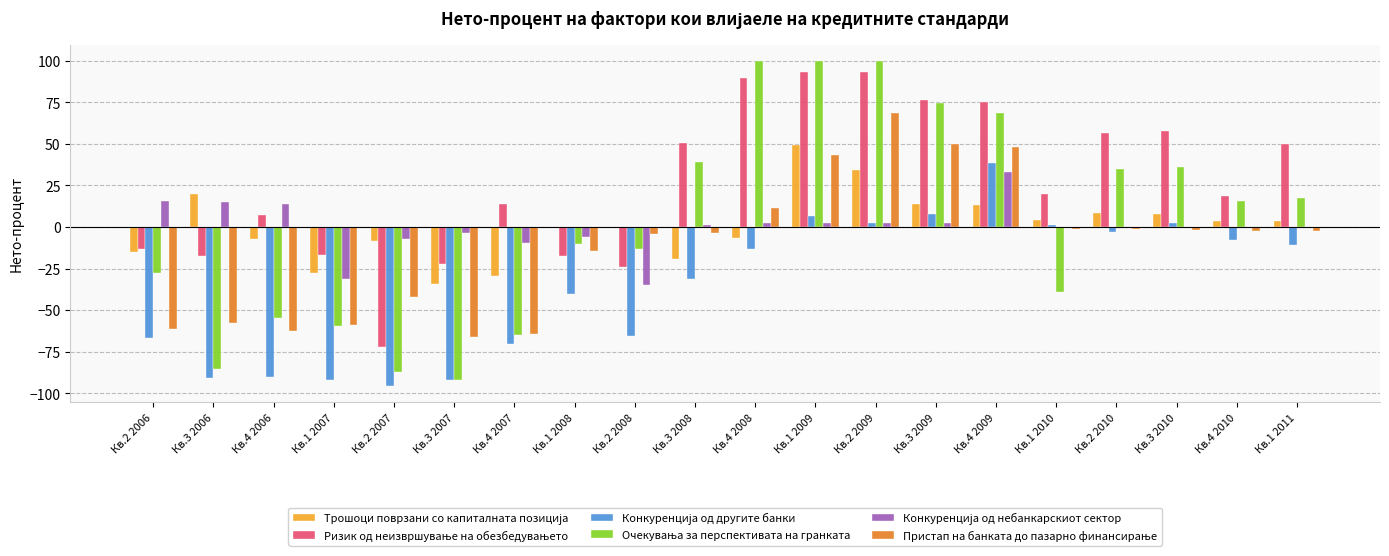

What is the maximum value shown in the chart?

99.9